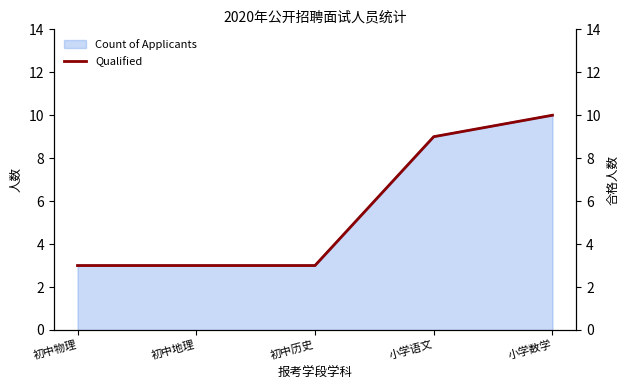

What is the ratio of the value at 小学数学 to the value at 初中地理?

3.3